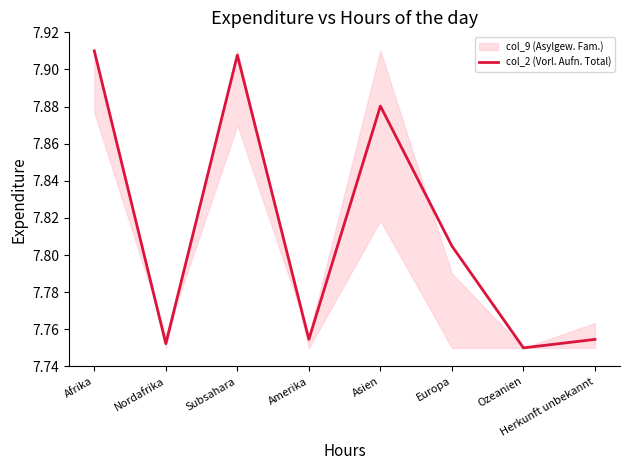

What value does the data have at Asien?

7.9